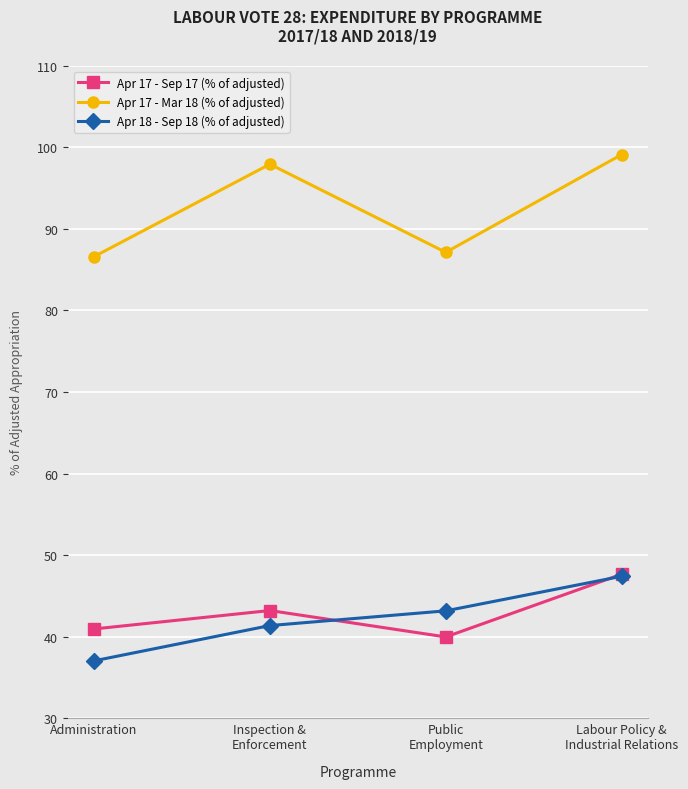

True or false: Apr 18 - Sep 18 (% of adjusted) and Apr 17 - Mar 18 (% of adjusted) cross at least once.

False